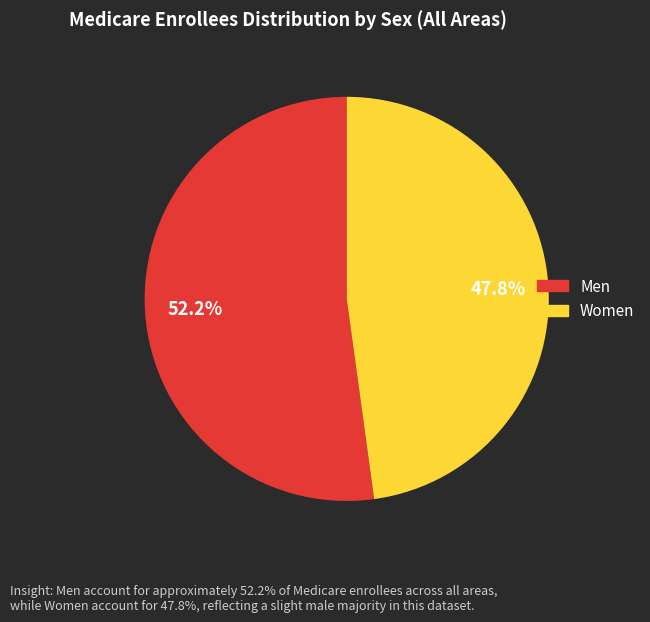

Rank the categories by value from lowest to highest.

Women, Men